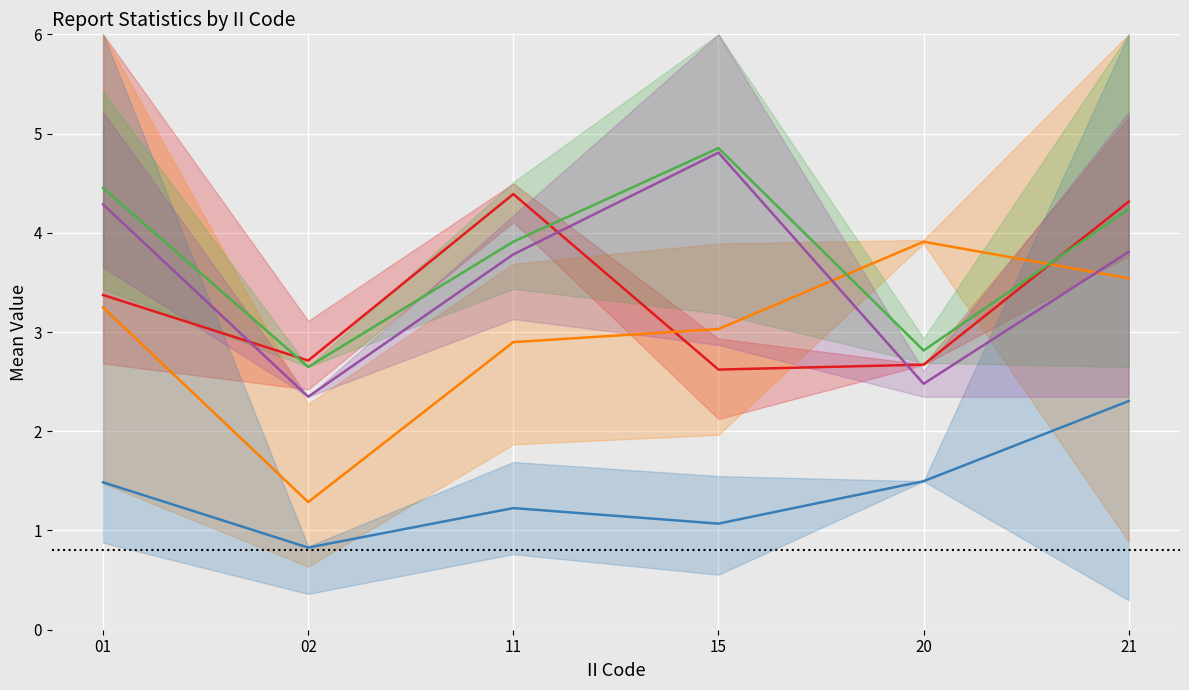

Which series changed the most between 15 and 20?

Mean_GROUP_CNT